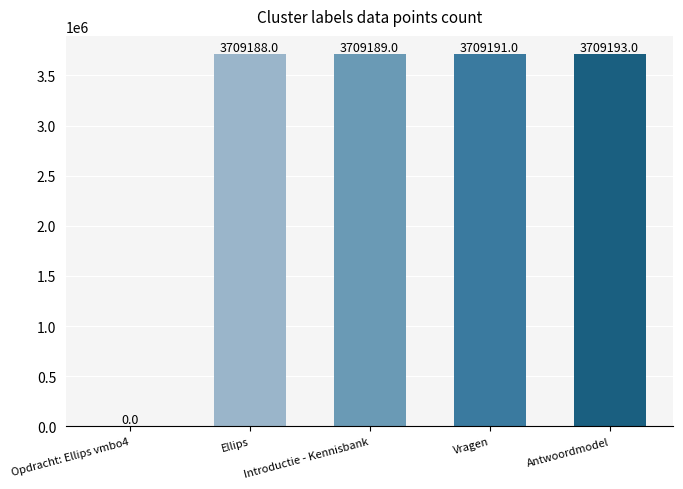

The value at Antwoordmodel is 4919780. True or false?

False